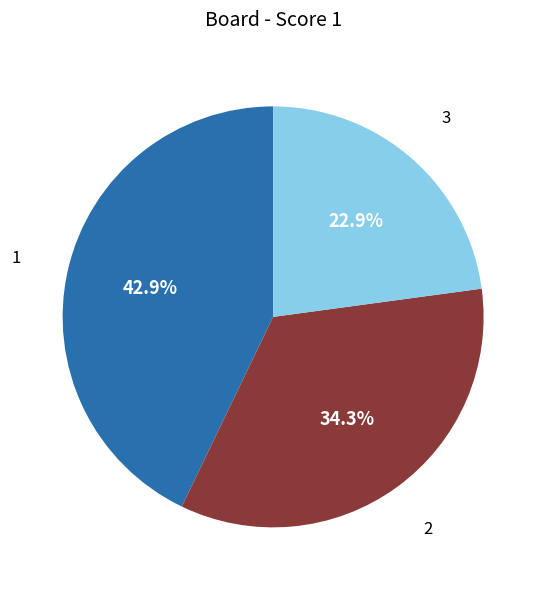

Count the number of slices in the pie.

3